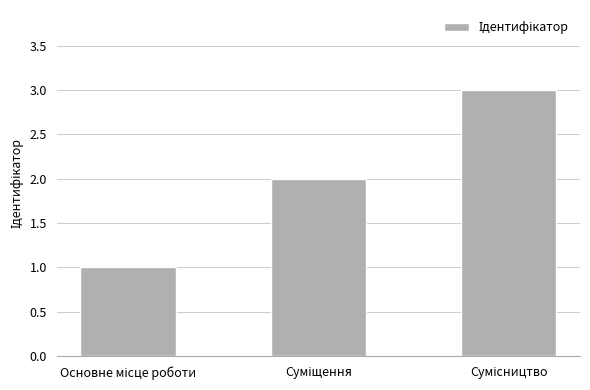

What is the value of the 2nd bar from the left?

2